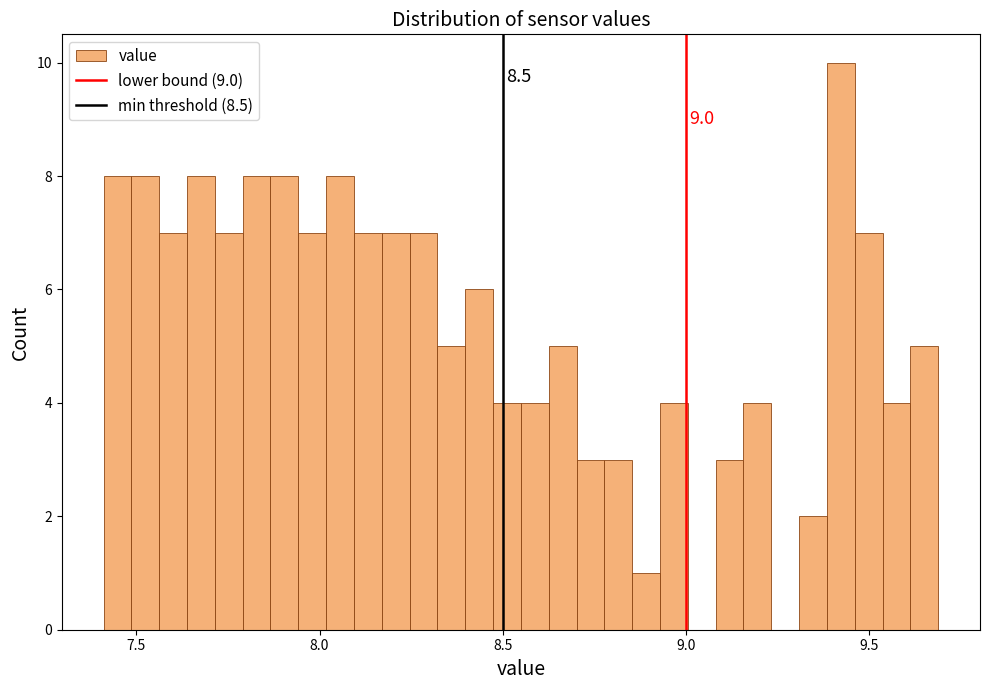

Around what value on the x-axis is the tallest bar? Give the approximate position of its centre, as read against the axis.

9.40